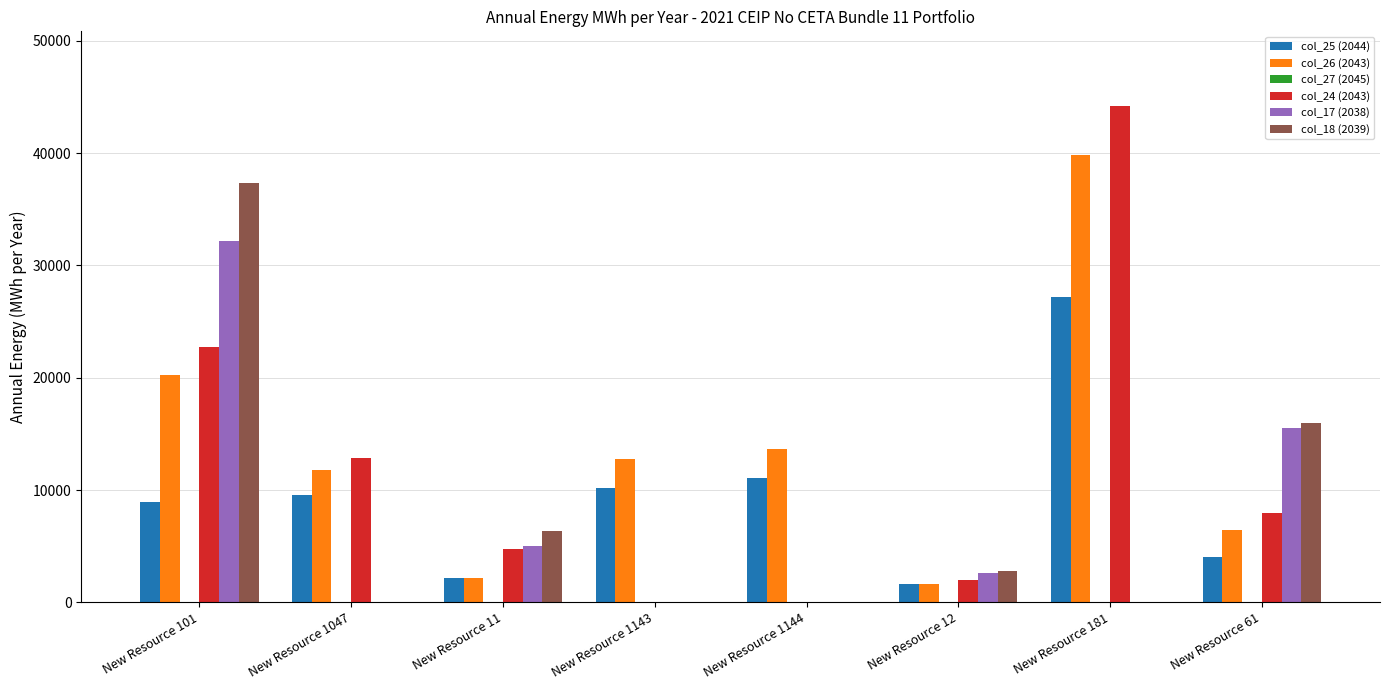

How many categories are shown in the chart?

8